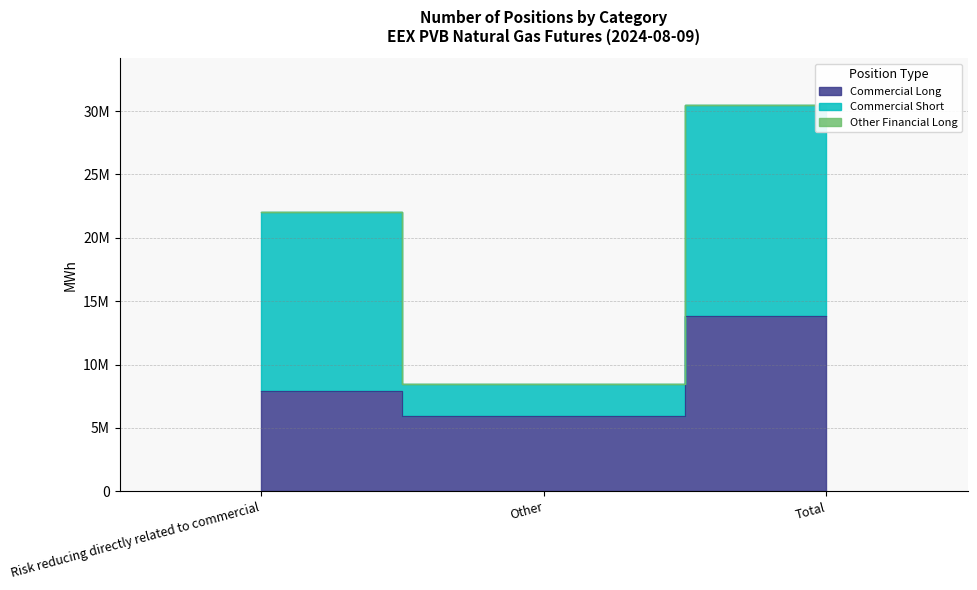

What is the value of the Commercial Long point at the 3rd from the left?

13855000